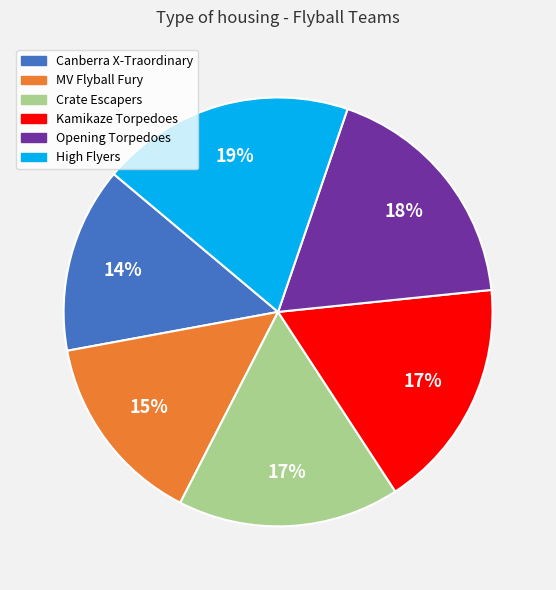

To the nearest percent, what is the average slice percentage?

17%